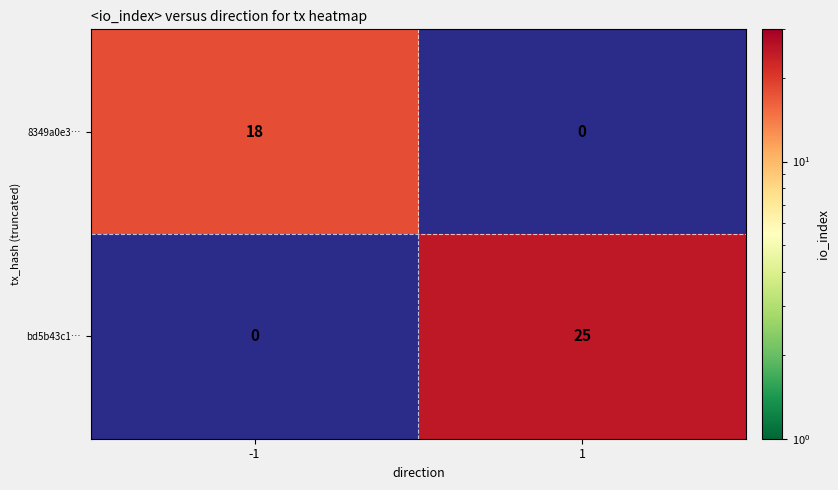

The value of 8349a0e3… at -1 is 6.7. True or false?

False